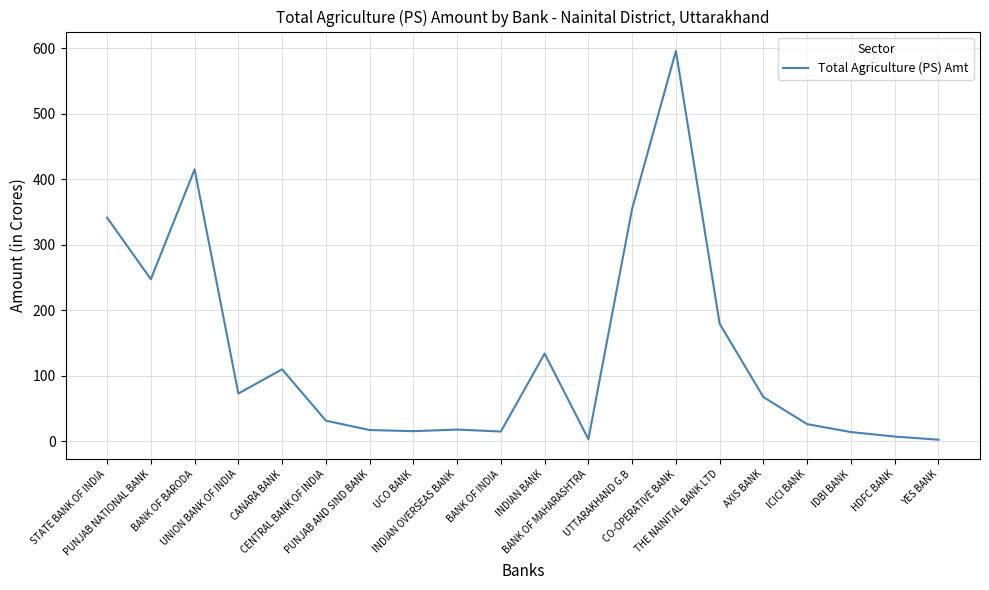

Between YES BANK and CO-OPERATIVE BANK, which is larger?

CO-OPERATIVE BANK